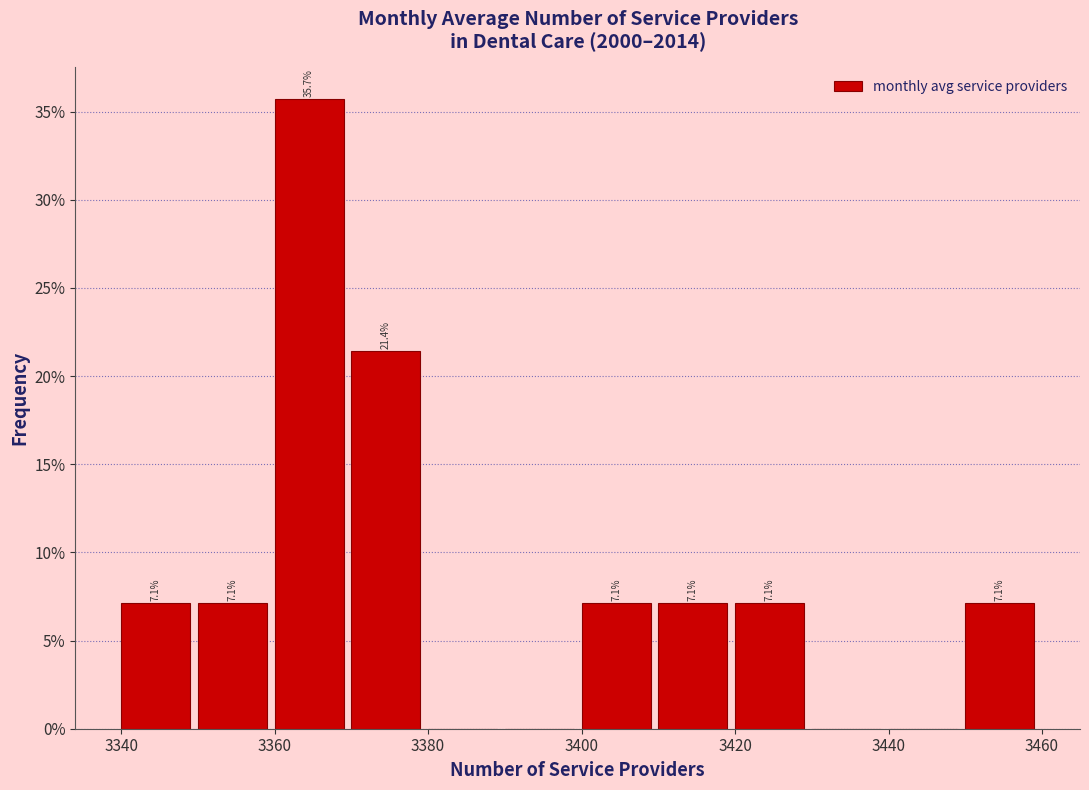

Over which range of the x-axis is the bar tallest?

3360 to 3370